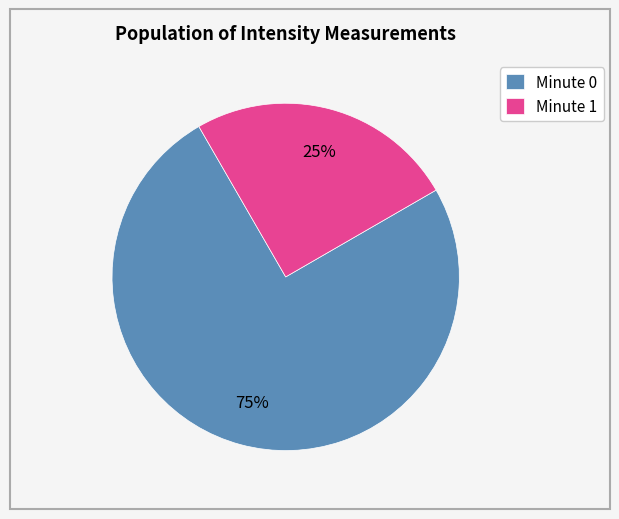

To the nearest percent, what portion does Minute 0 represent?

75%